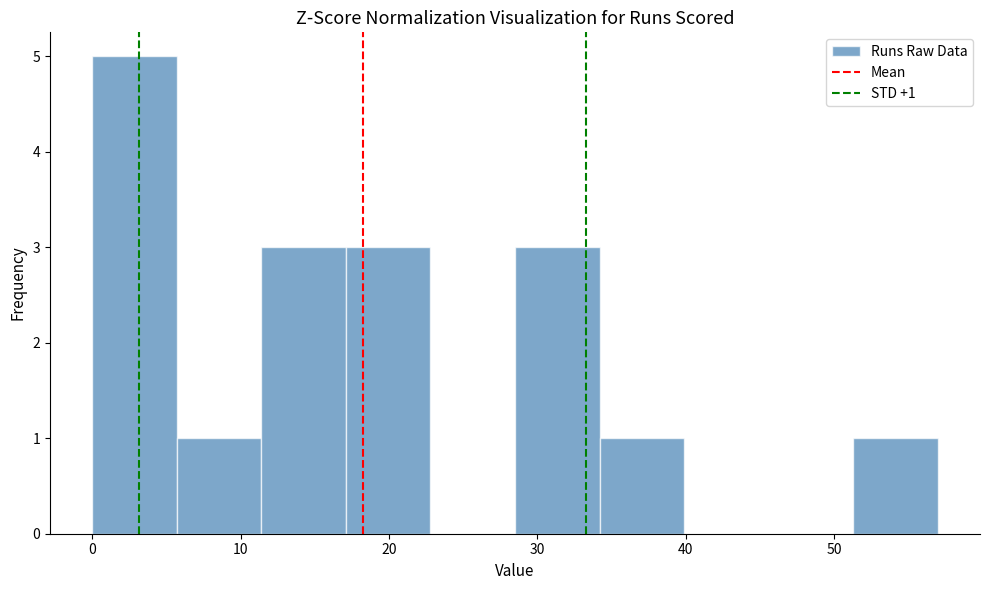

Which range on the x-axis has the tallest bar?

0.0 to 5.7